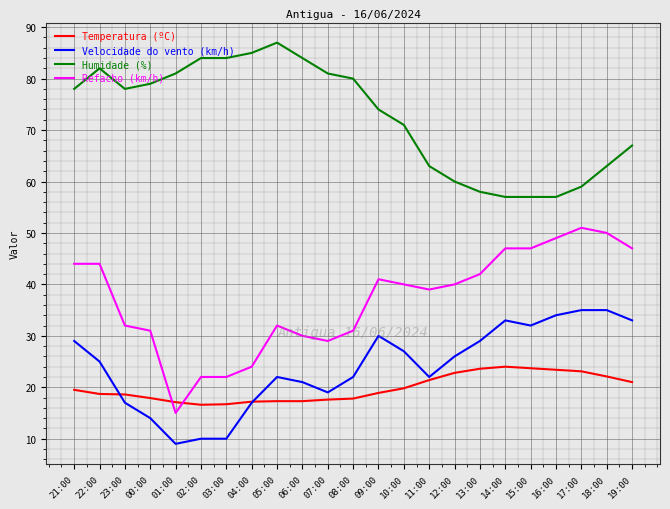

Does the chart display data point markers on the line(s)?

No